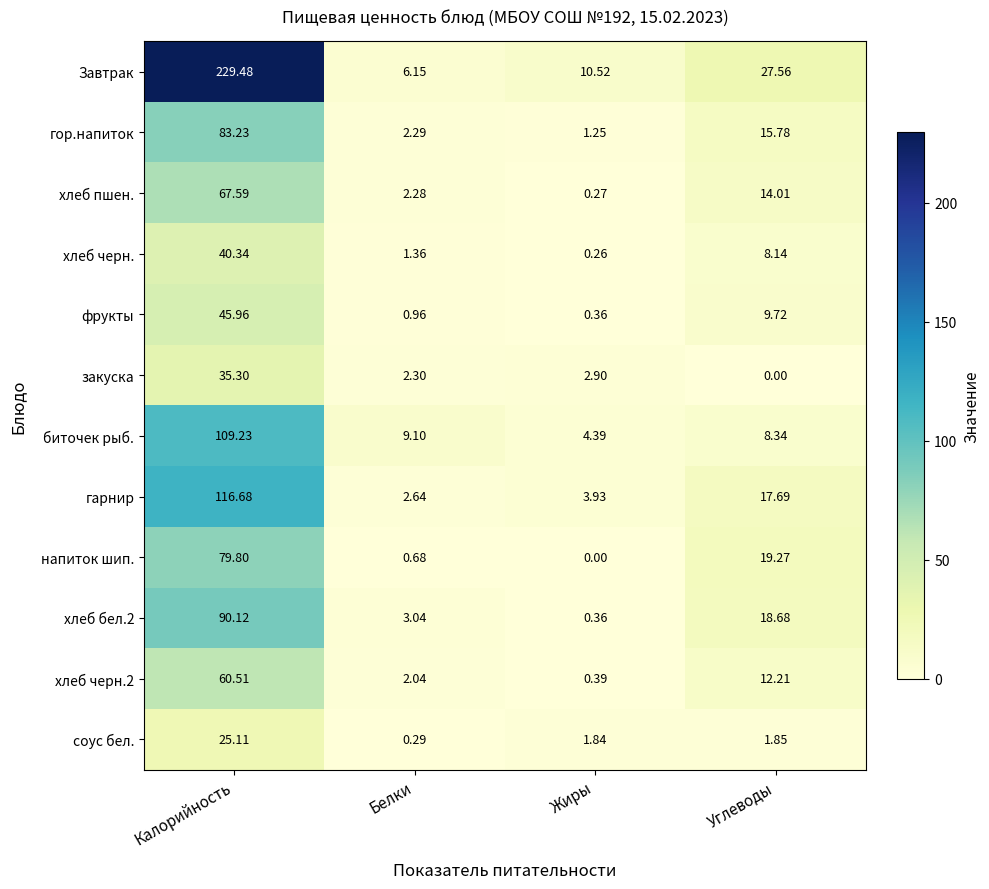

Which category has the highest value in the фрукты series?

Калорийность